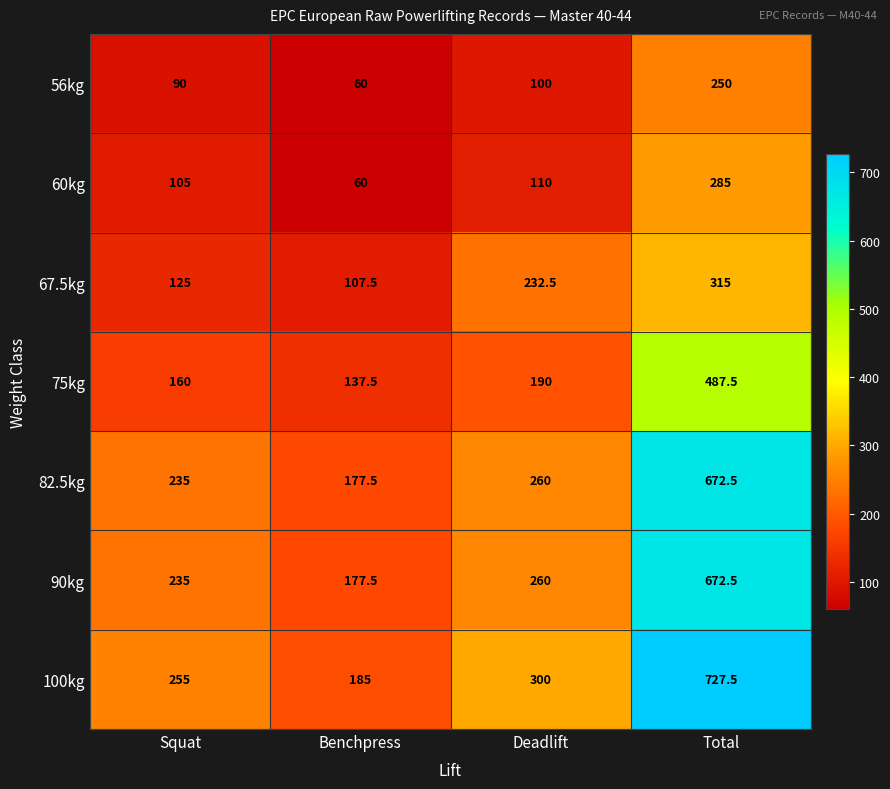

Reading left to right, list all the values displayed in this chart.

56kg: Squat=90.0	Benchpress=60.0	Deadlift=100.0	Total=250.0
60kg: Squat=105.0	Benchpress=60.0	Deadlift=110.0	Total=285.0
67.5kg: Squat=125.0	Benchpress=107.5	Deadlift=232.5	Total=315.0
75kg: Squat=160.0	Benchpress=137.5	Deadlift=190.0	Total=487.5
82.5kg: Squat=235.0	Benchpress=177.5	Deadlift=260.0	Total=672.5
90kg: Squat=235.0	Benchpress=177.5	Deadlift=260.0	Total=672.5
100kg: Squat=255.0	Benchpress=185.0	Deadlift=300.0	Total=727.5